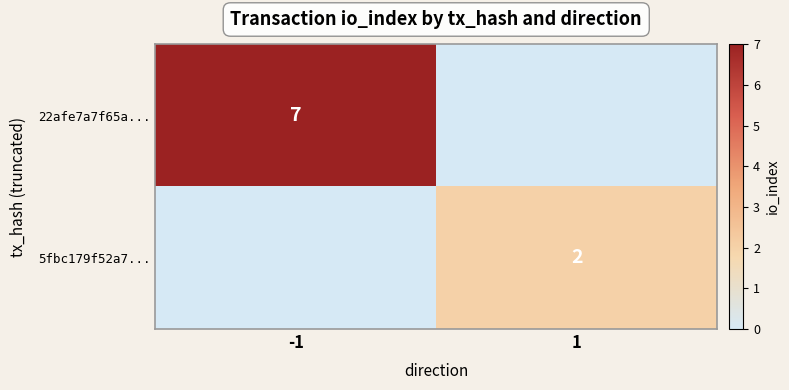

At which category does the chart reach its peak across all series?

-1